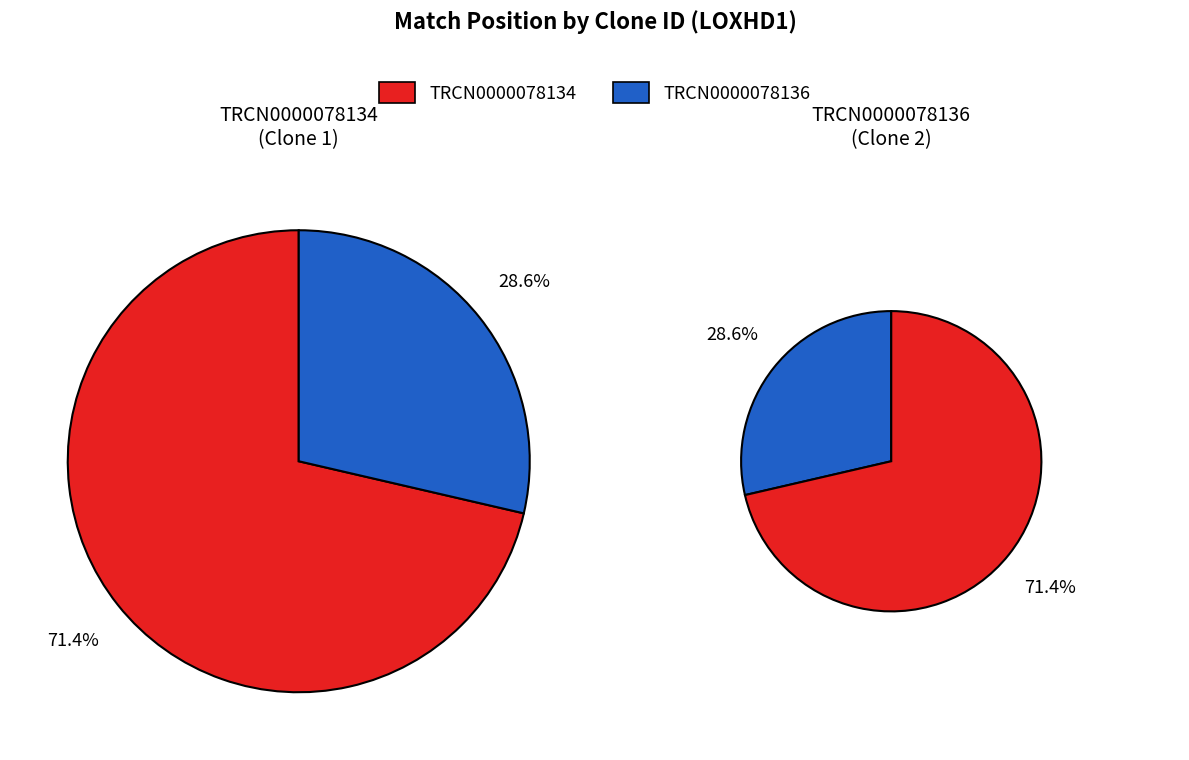

What portion of the pie excludes TRCN0000078136?

71.4%